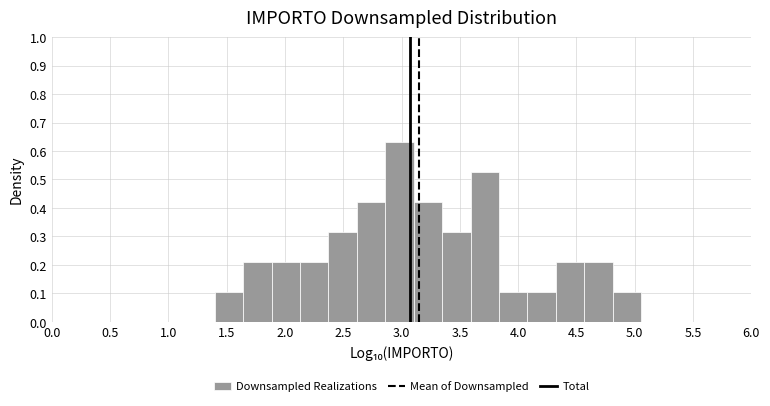

Reading left to right, list every bar in this chart as the range it spans on the x-axis followed by its height. Neither the bar edges nor the heights are printed on the chart, so give them approximately, as read against the axes.

1.40 to 1.65: 0.11
1.65 to 1.90: 0.21
1.90 to 2.15: 0.21
2.15 to 2.35: 0.21
2.35 to 2.60: 0.32
2.60 to 2.85: 0.42
2.85 to 3.10: 0.63
3.10 to 3.35: 0.42
3.35 to 3.60: 0.32
3.60 to 3.85: 0.53
3.85 to 4.10: 0.11
4.10 to 4.30: 0.11
4.30 to 4.55: 0.21
4.55 to 4.80: 0.21
4.80 to 5.05: 0.11